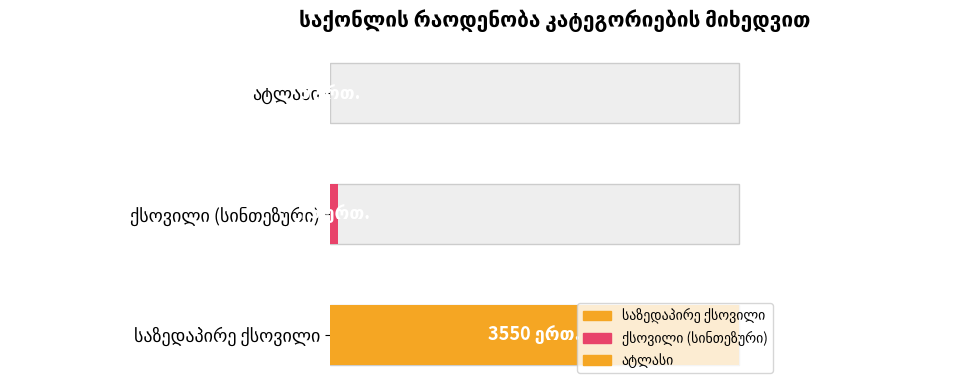

Which series changed the most between 13 and 27?

საზედაპირე ქსოვილი